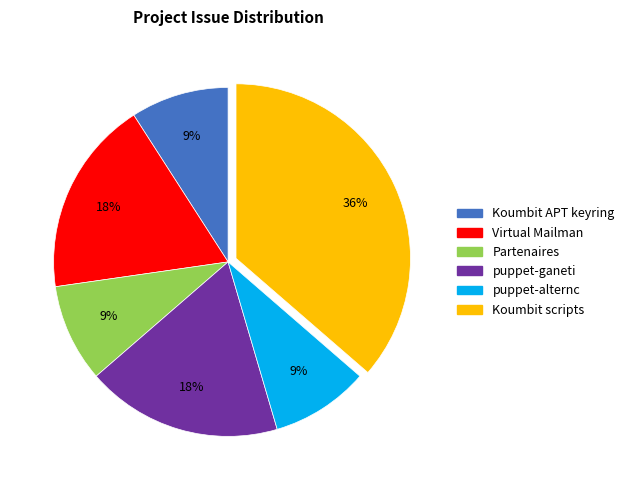

Count the number of slices in the pie.

6